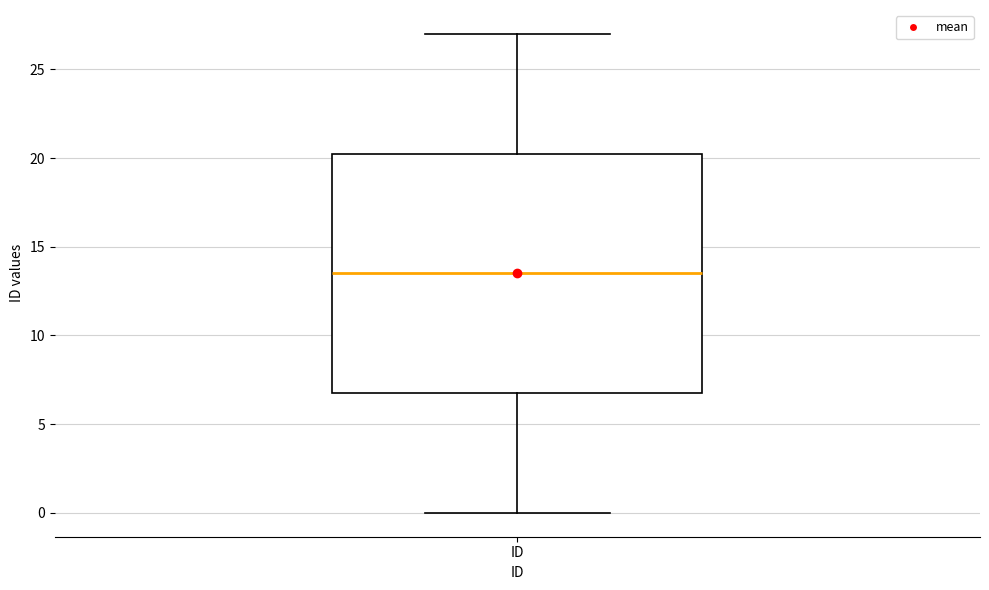

Read this box plot against the y-axis: the position of the median line, the range covered by the box, and the ends of both whiskers. The values are not printed on the chart, so give them approximately, as read against the axis.

median 13.5, box 7.0 to 20.5, whiskers 0.0 to 27.0